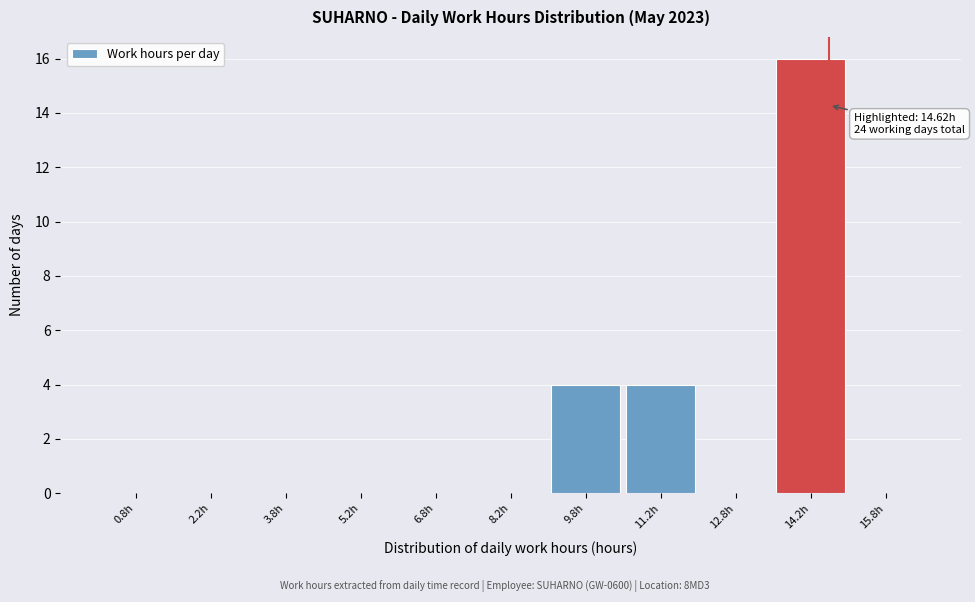

Which range on the x-axis has the tallest bar?

13.5 to 15.0